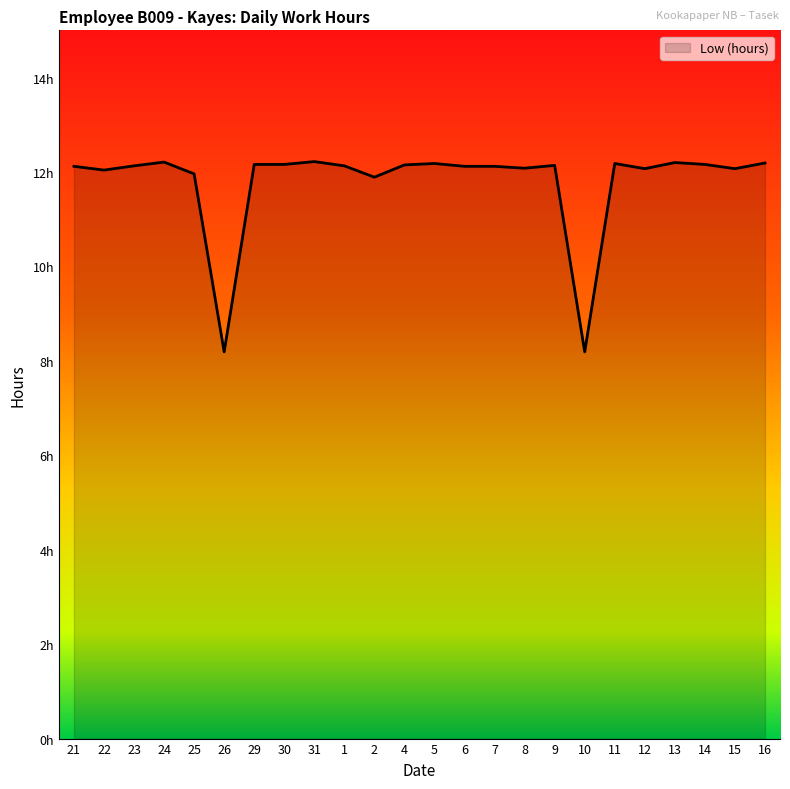

Does the chart have visible grid lines?

No